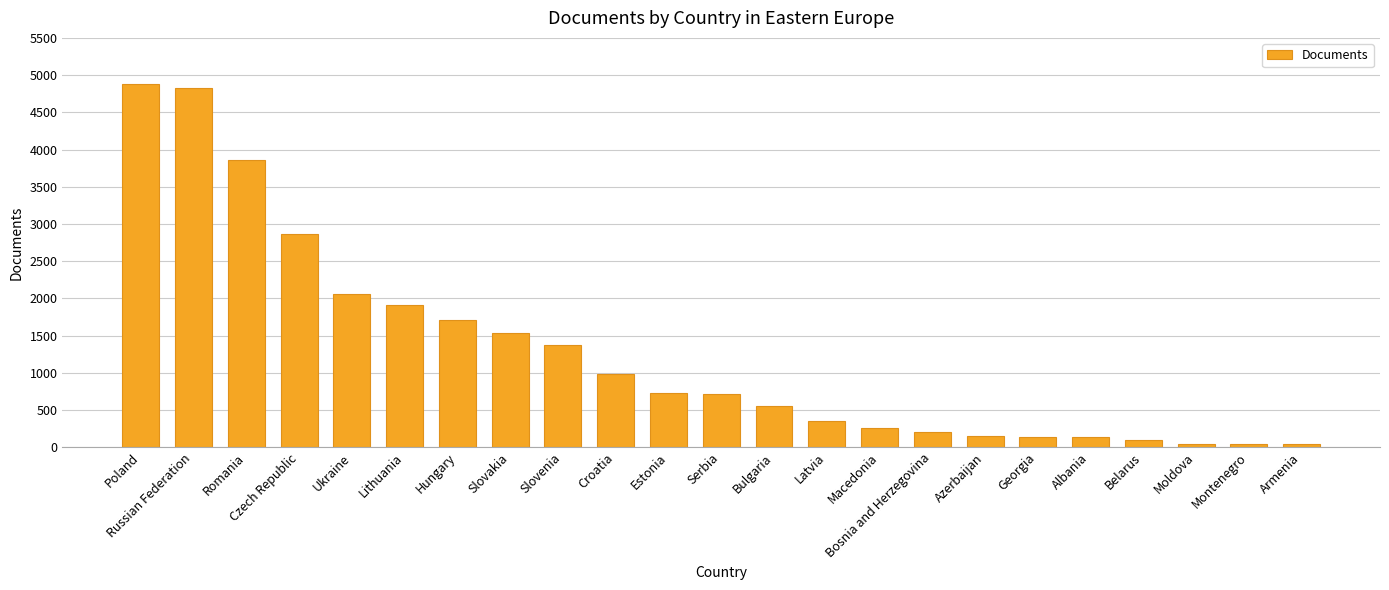

Is it true that the value at Estonia is 984?

False